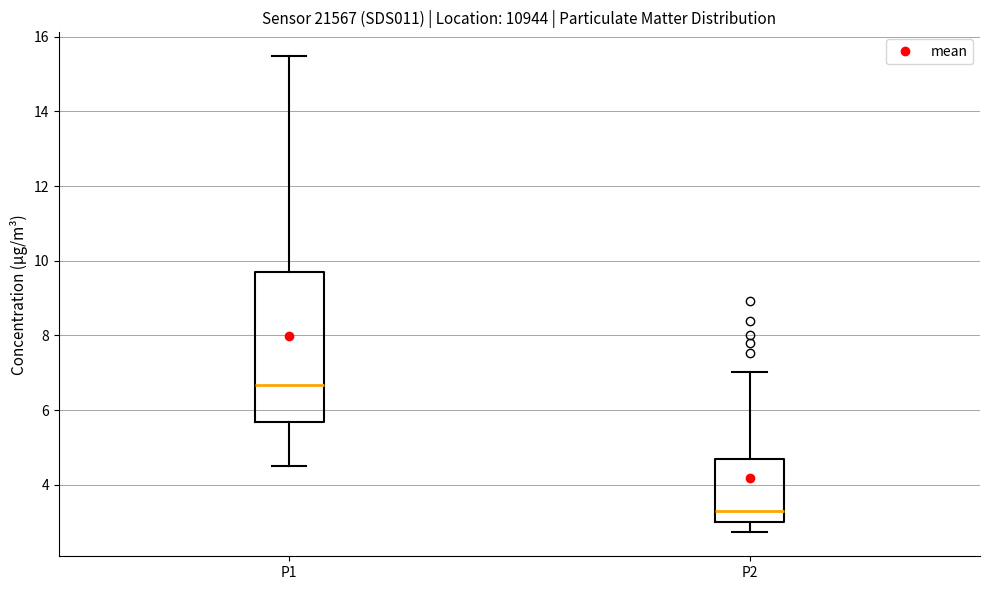

Which box is the tallest, from its lower edge to its upper edge?

P1